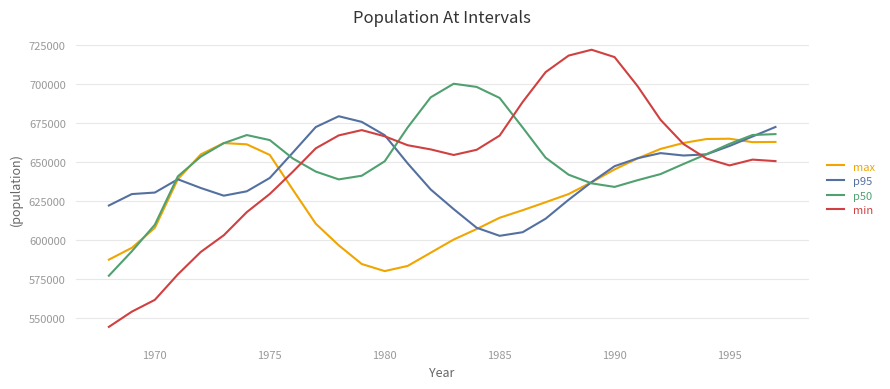

How many lines are shown in the chart?

4